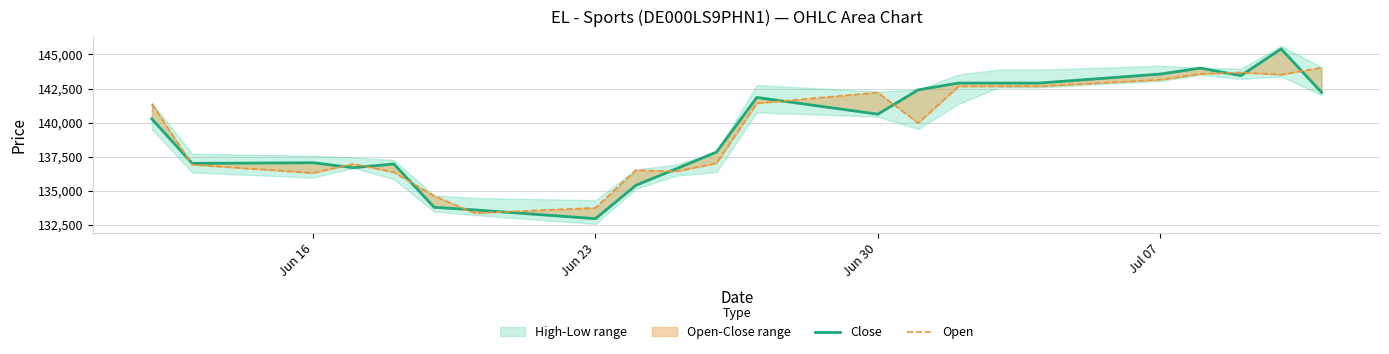

After their last crossing, which series has the higher values: Close or Open?

Open